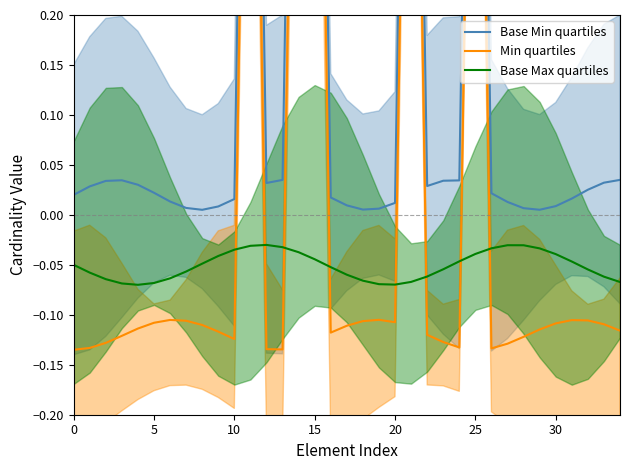

Reading left to right, list all the values displayed in this chart.

Base Min quartiles: 0.0	0.0	0.0	0.0	0.0	0.0	0.0	0.0	0.0	0.0	0.0	1.0	0.0	0.0	1.0	1.0	0.0	0.0	0.0	0.0	0.0	1.0	0.0	0.0	0.0	1.0	0.0	0.0	0.0	0.0	0.0	0.0	0.0	0.0	0.0
Min quartiles: -0.1	-0.1	-0.1	-0.1	-0.1	-0.1	-0.1	-0.1	-0.1	-0.1	-0.1	0.9	-0.1	-0.1	0.9	0.9	-0.1	-0.1	-0.1	-0.1	-0.1	0.9	-0.1	-0.1	-0.1	0.9	-0.1	-0.1	-0.1	-0.1	-0.1	-0.1	-0.1	-0.1	-0.1
Base Max quartiles: -0.1	-0.1	-0.1	-0.1	-0.1	-0.1	-0.1	-0.1	-0.0	-0.0	-0.0	-0.0	-0.0	-0.0	-0.0	-0.0	-0.1	-0.1	-0.1	-0.1	-0.1	-0.1	-0.1	-0.1	-0.0	-0.0	-0.0	-0.0	-0.0	-0.0	-0.0	-0.0	-0.1	-0.1	-0.1